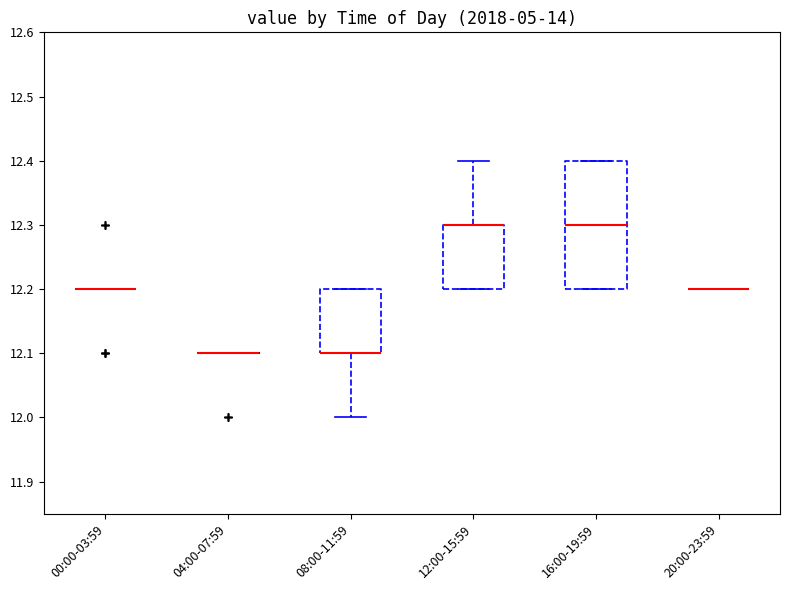

Reading left to right, transcribe this box plot: for each box, give where its median line is, the range the box spans, and where its two whiskers end, as read against the y-axis. The values are not printed on the chart, so give them approximately, as read against the axis.

00:00-03:59: box collapsed to a line at 12.2, whiskers 12.2 to 12.2
04:00-07:59: box collapsed to a line at 12.1, whiskers 12.1 to 12.1
08:00-11:59: median 12.1 (drawn on the box's lower edge), box 12.1 to 12.2, whiskers 12.0 to 12.2
12:00-15:59: median 12.3 (drawn on the box's upper edge), box 12.2 to 12.3, whiskers 12.2 to 12.4
16:00-19:59: median 12.3, box 12.2 to 12.4, whiskers 12.2 to 12.4
20:00-23:59: box collapsed to a line at 12.2, whiskers 12.2 to 12.2